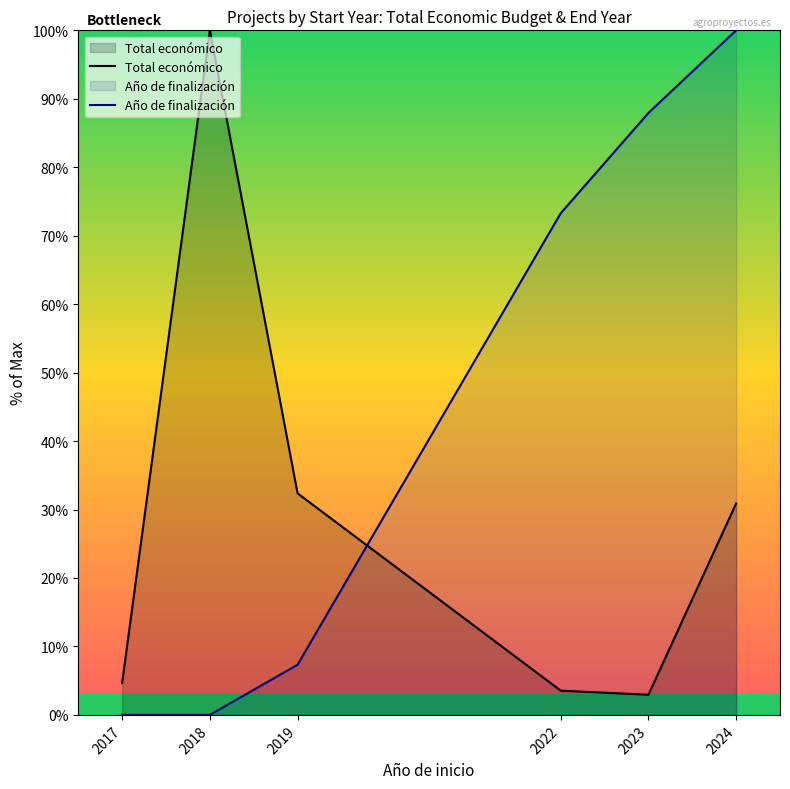

How many lines are shown in the chart?

2